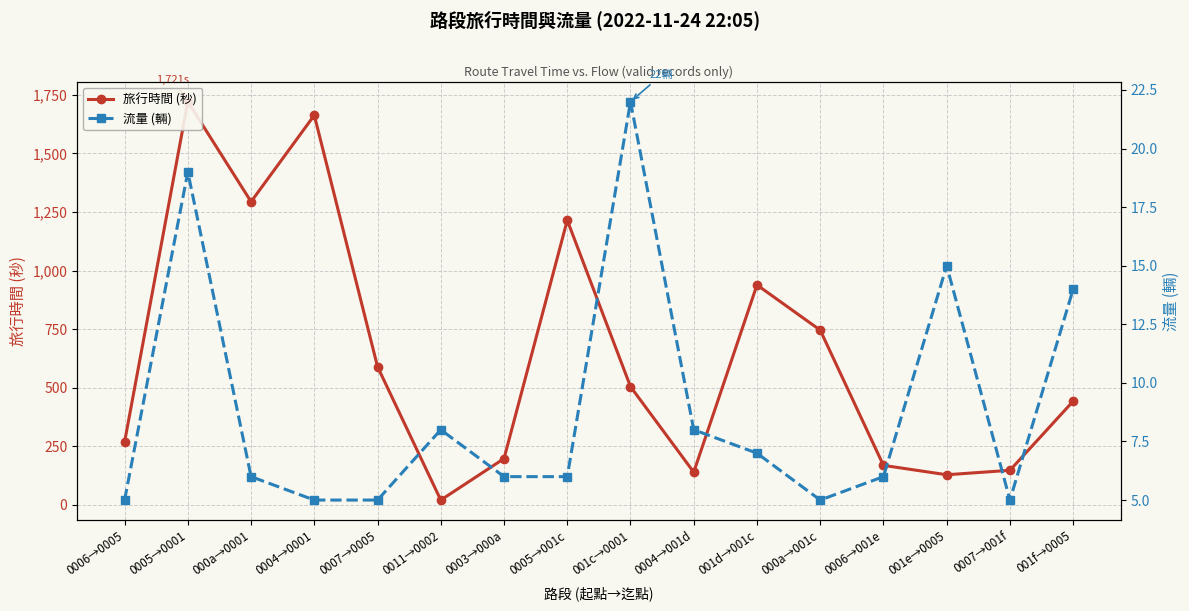

The 流量 (輛) series shows 5 at 000a→001c. True or false?

True